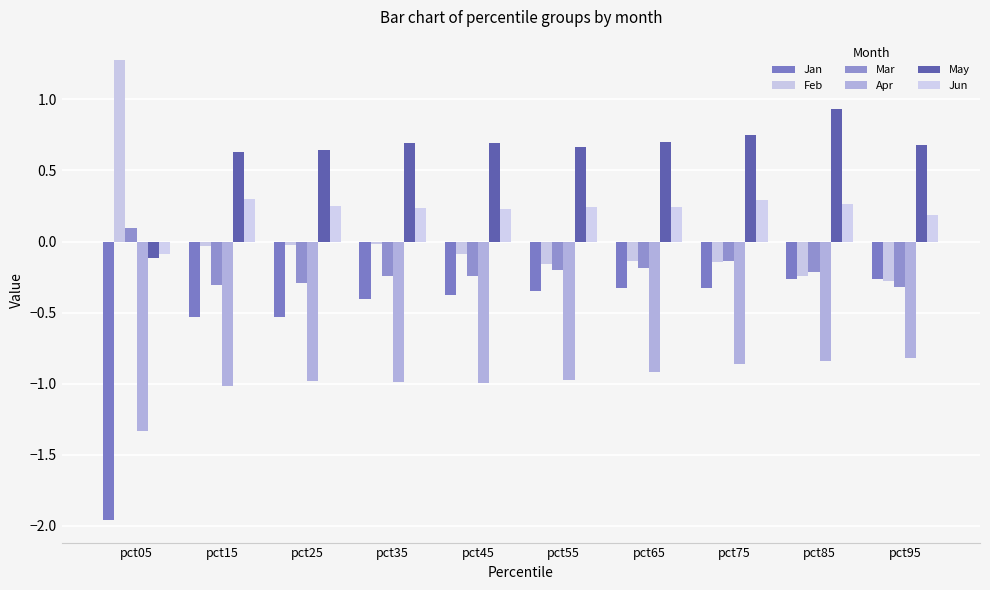

Where does the Feb series first go above 0?

pct05